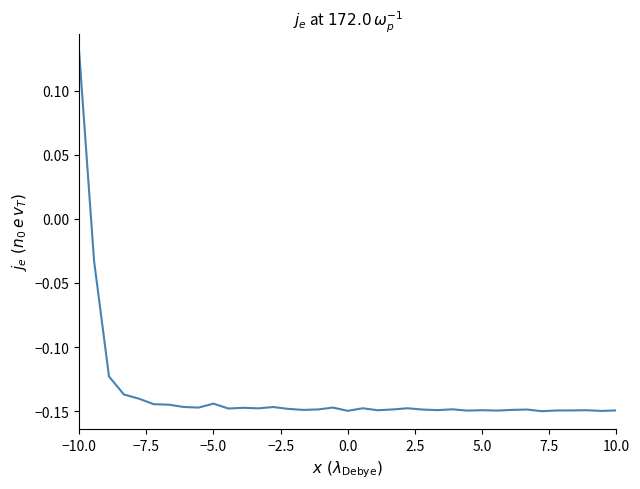

What is the difference between the maximum and minimum values?

0.3